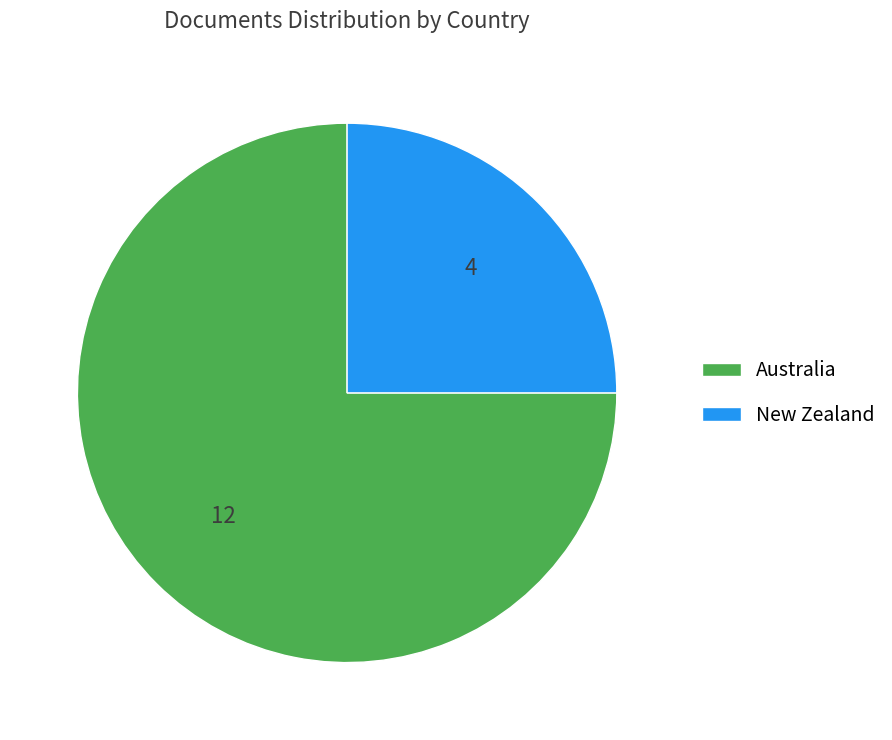

Between New Zealand and Australia, which is larger?

Australia